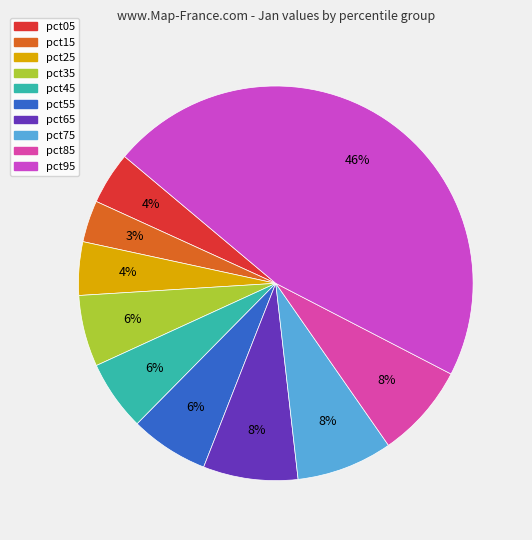

Rank the categories by value from highest to lowest.

pct95, pct75, pct65, pct85, pct55, pct35, pct45, pct25, pct05, pct15